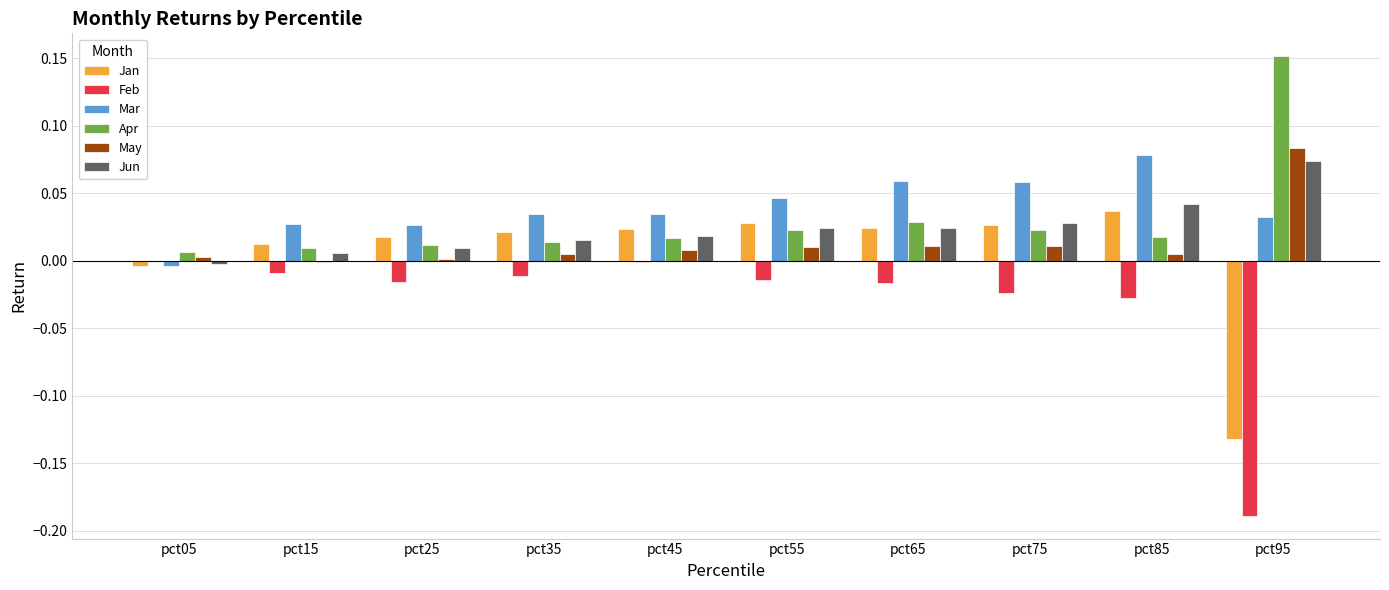

Is it true that Apr equals 0.0 at pct15?

True